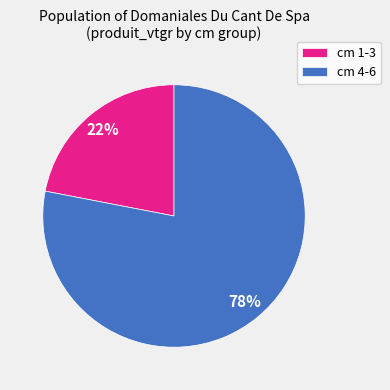

Is there any slice that represents more than half of the pie?

Yes